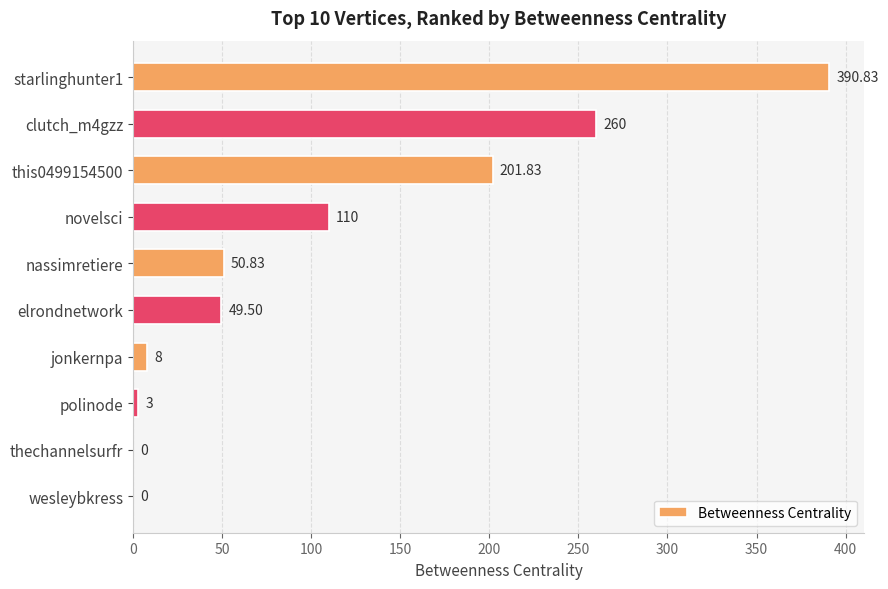

How many values exceed 50?

5